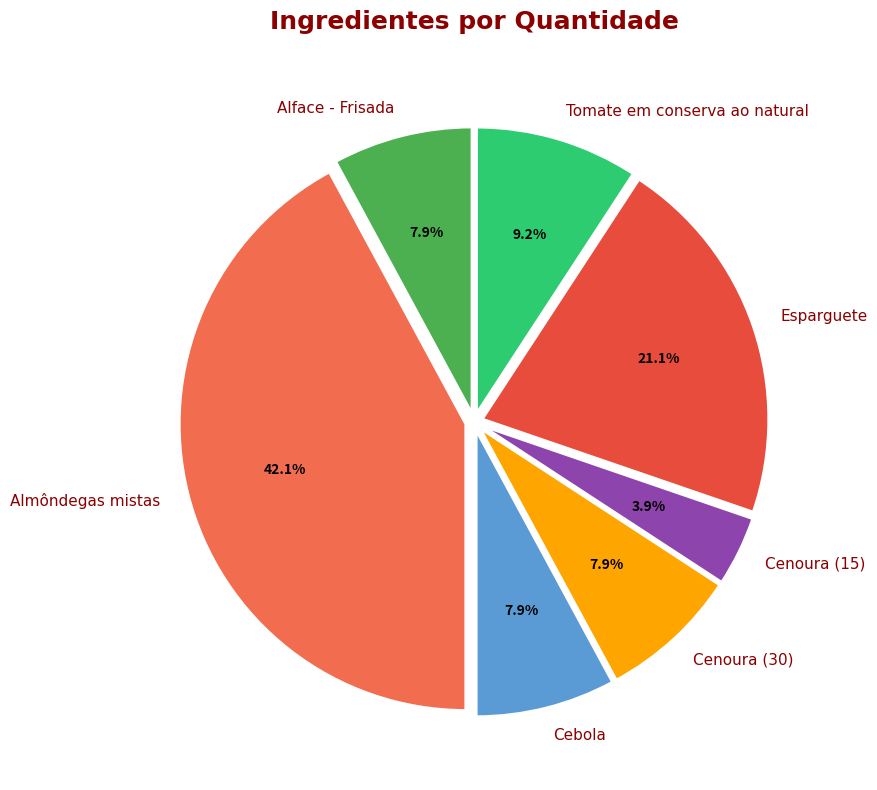

How many slices are in this pie chart?

7